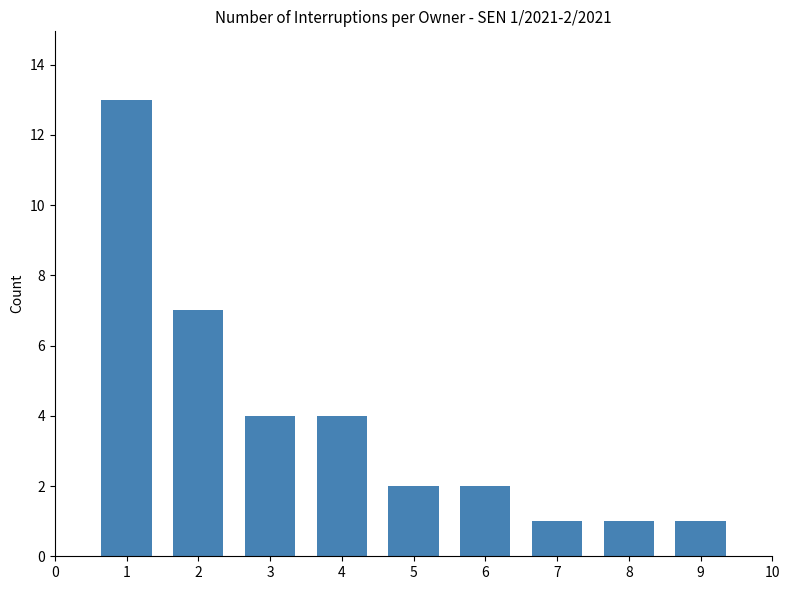

What is the change in value from 2 to 8?

-6